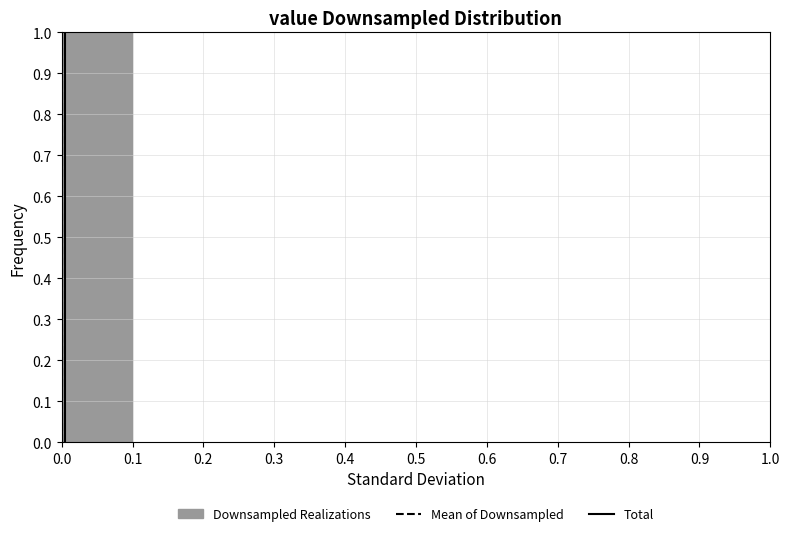

Which range on the x-axis has the tallest bar?

0.0 to 0.1